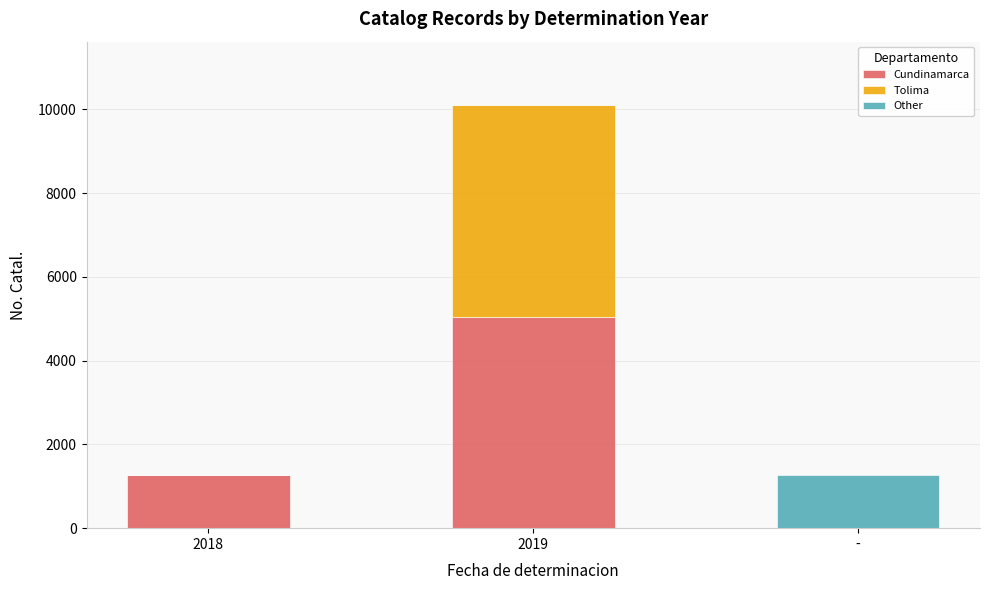

How many series are shown in this chart?

3